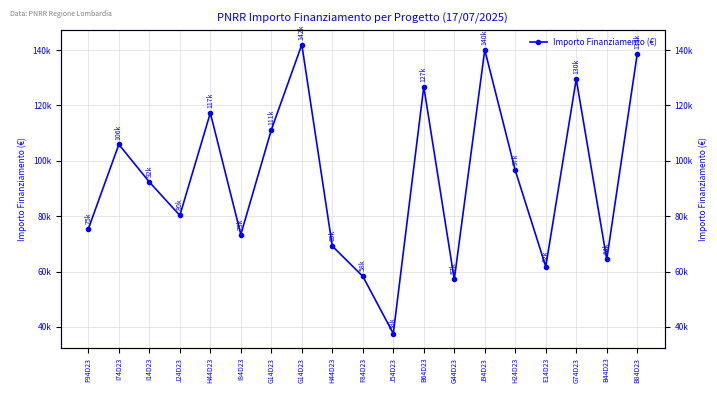

Approximately how many times larger is the value at J94D23 compared to J54D23?

3.7